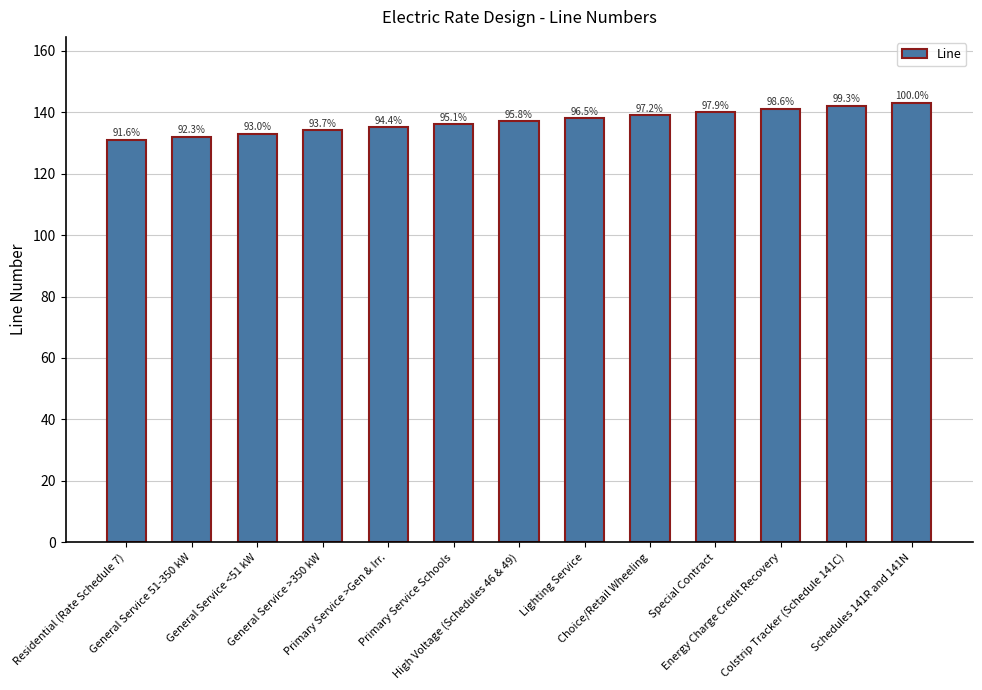

True or false: the data shows 136 at Primary Service Schools.

True